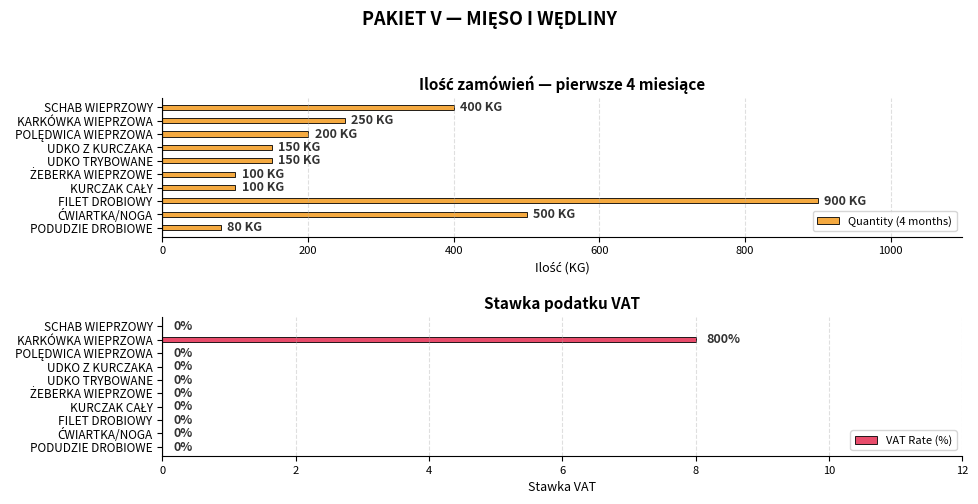

What is the difference between the second highest and minimum values in the Quantity (4 months) series?

420